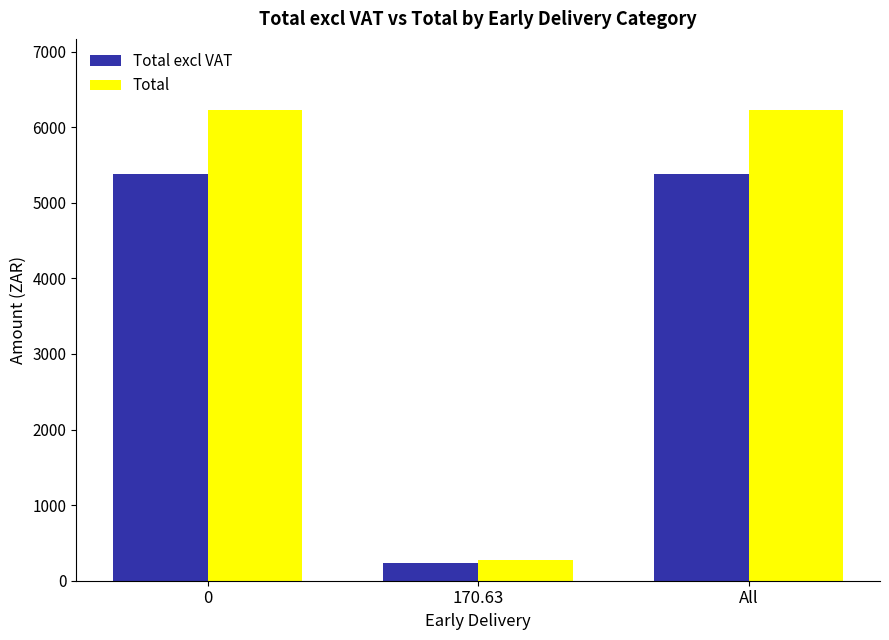

True or false: Total has a value of 272.8 at 170.63.

True